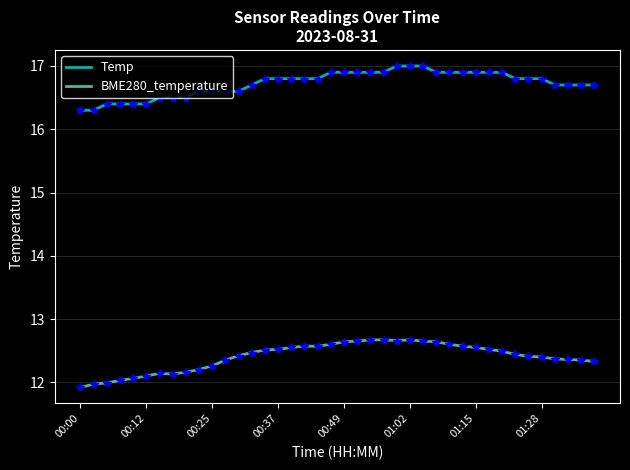

Rank the series by their average value, from highest to lowest.

Temp, BME280_temperature